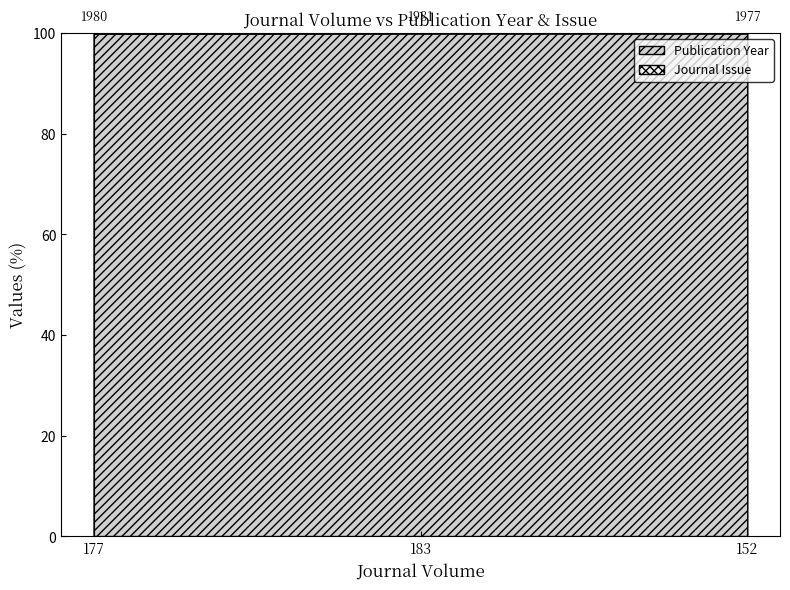

What are all the series names shown in the legend?

Publication Year, Journal Issue